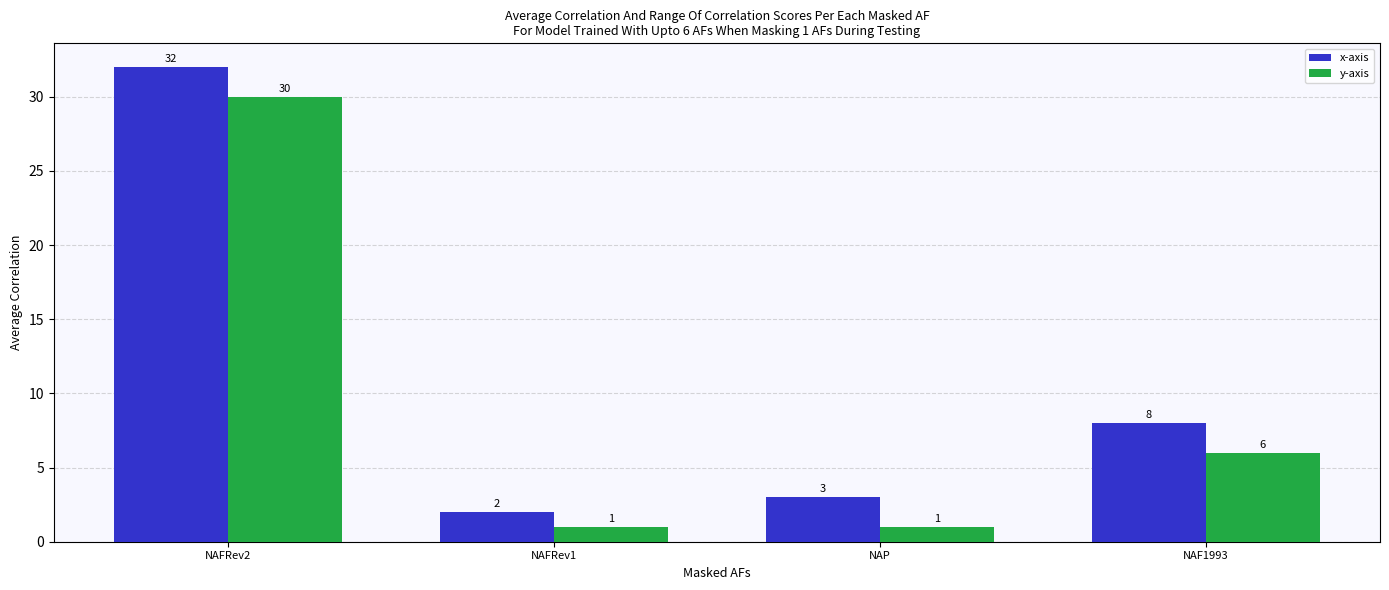

Reading right to left, transcribe all the data shown in this chart.

x-axis: 8	3	2	32
y-axis: 6	1	1	30